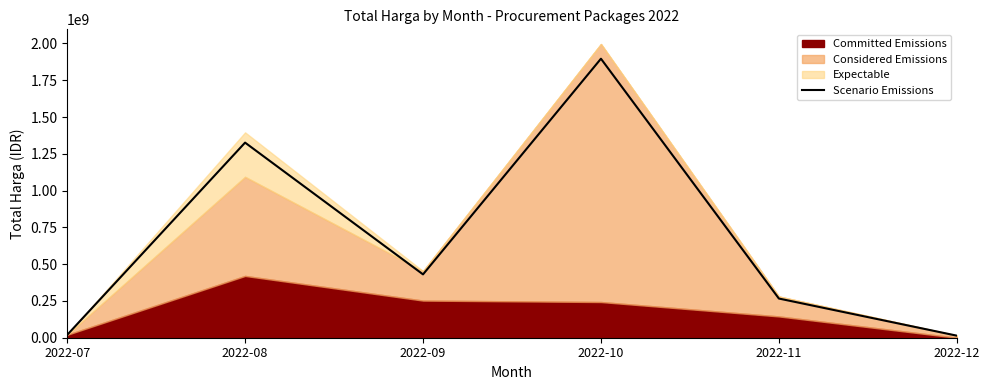

What value does the data have at 2022-07?

18952500.0